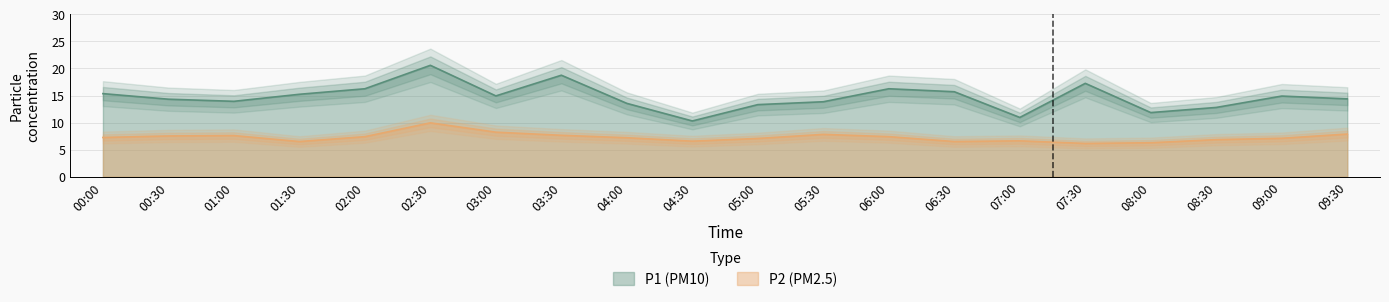

Reading right to left, list all the values displayed in this chart.

P1: 09:30=14.4	09:00=14.9	08:30=12.8	08:00=11.8	07:30=17.2	07:00=10.9	06:30=15.7	06:00=16.2	05:30=13.8	05:00=13.3	04:30=10.3	04:00=13.6	03:30=18.8	03:00=14.9	02:30=20.6	02:00=16.2	01:30=15.2	01:00=13.9	00:30=14.3	00:00=15.3
P2: 09:30=7.9	09:00=7.1	08:30=6.8	08:00=6.3	07:30=6.2	07:00=6.6	06:30=6.5	06:00=7.4	05:30=7.8	05:00=7.1	04:30=6.6	04:00=7.2	03:30=7.7	03:00=8.2	02:30=9.9	02:00=7.4	01:30=6.5	01:00=7.6	00:30=7.5	00:00=7.2